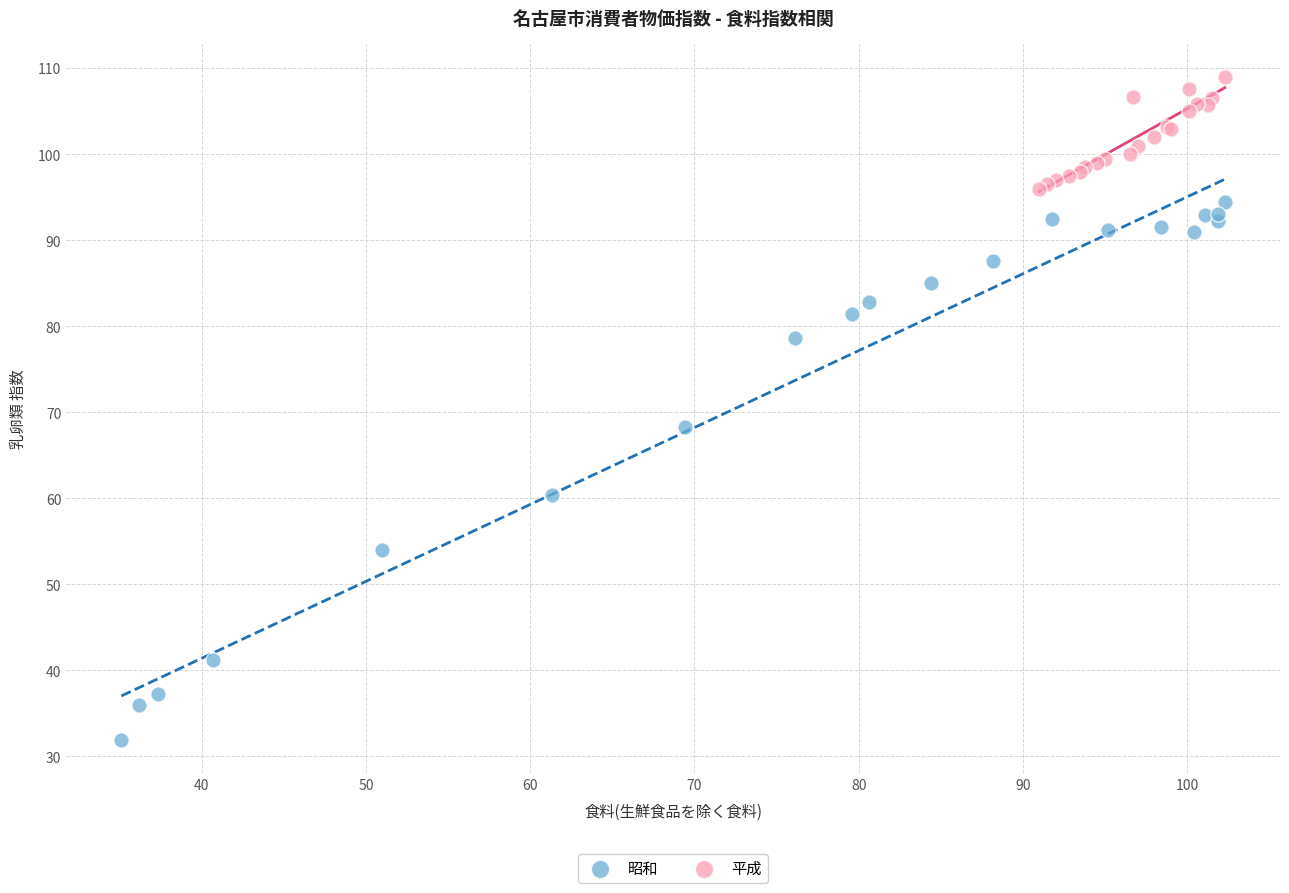

Which series contains the highest Y value?

平成